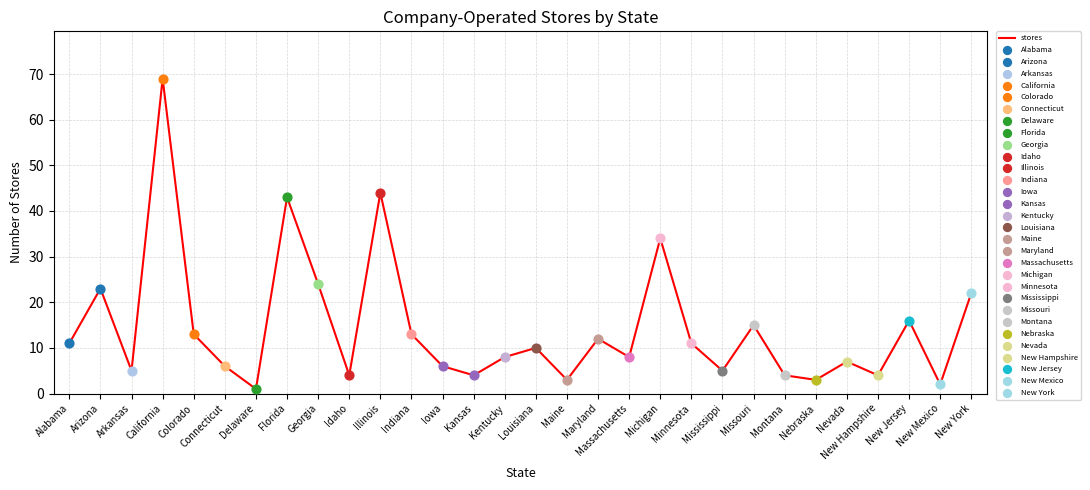

Between Kentucky and Mississippi, which is larger?

Kentucky